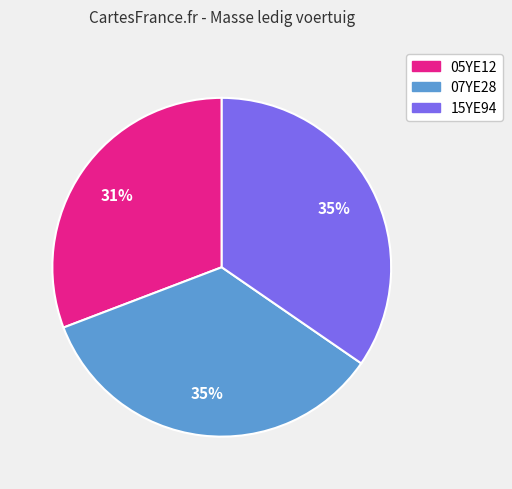

How many slices are in this pie chart?

3